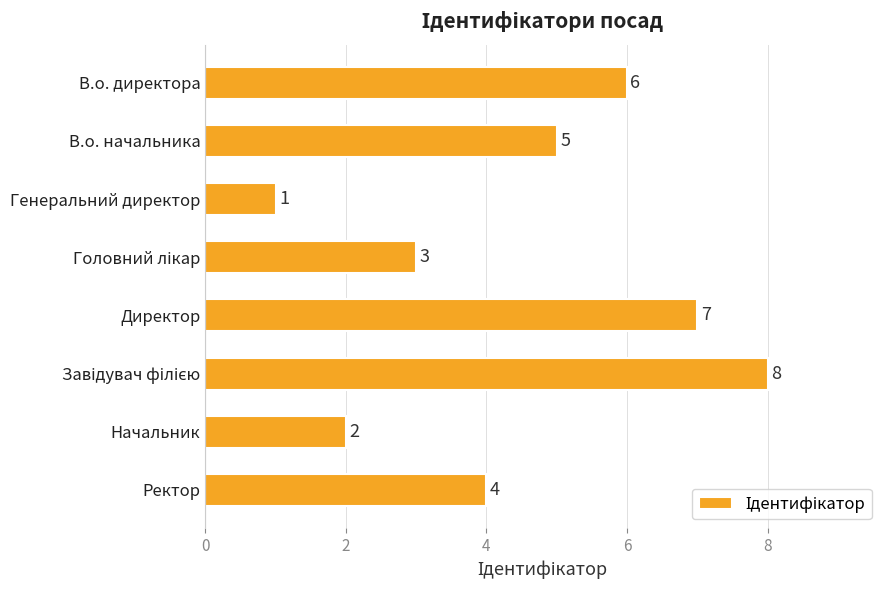

How many bars are there in total?

8